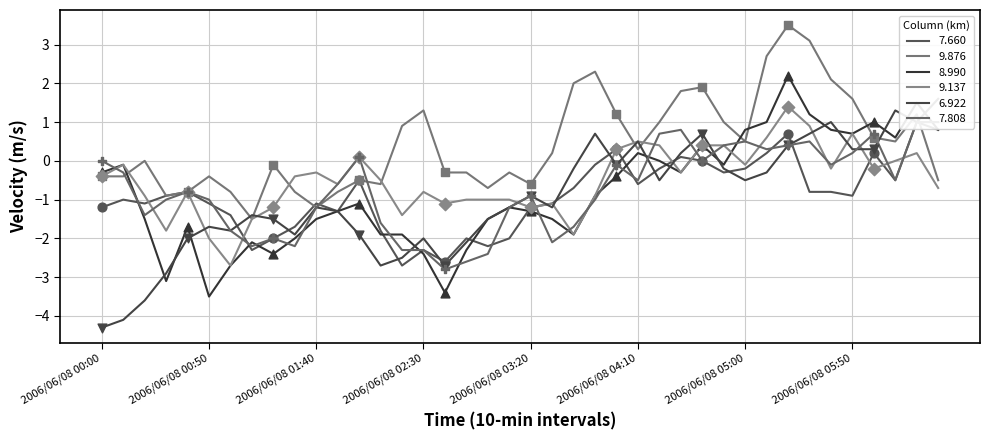

At how many categories does at least one series exceed -3?

40